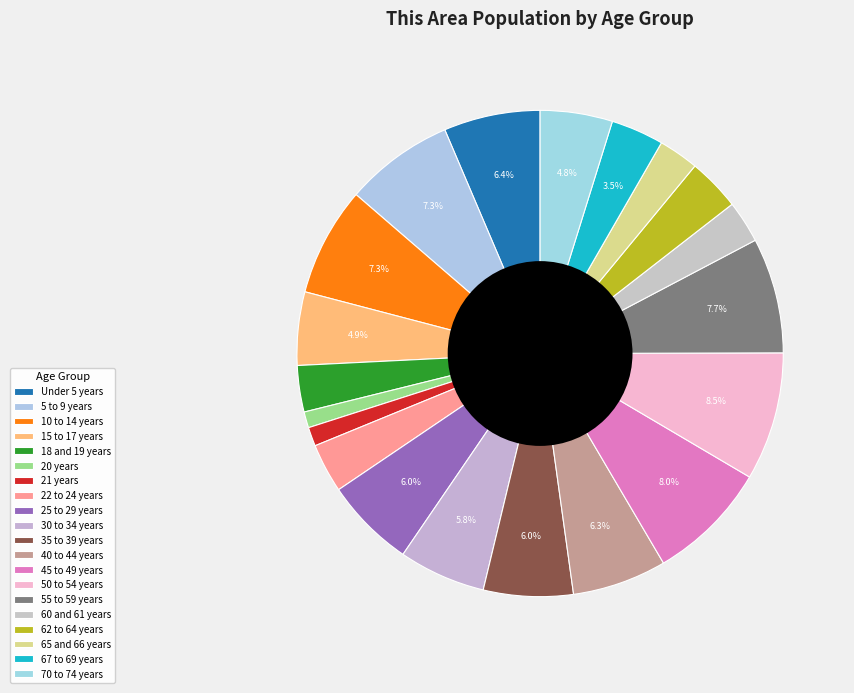

What portion of the pie excludes 65 and 66 years?

97.3%